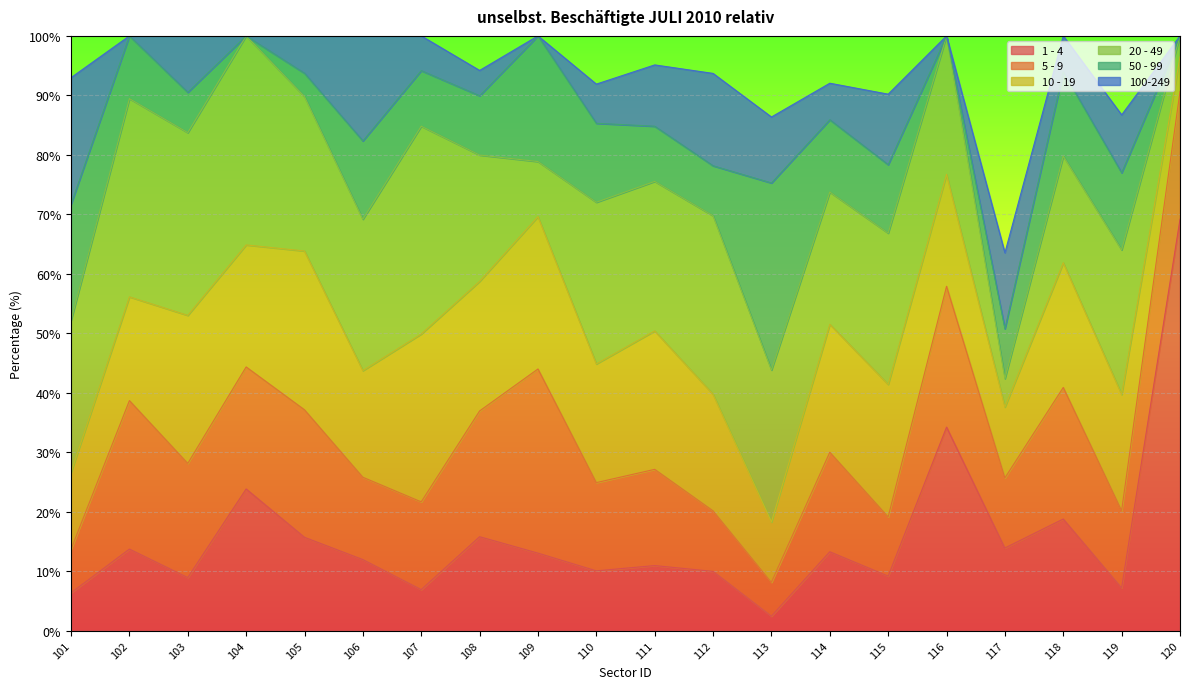

True or false: 5 - 9 and 100-249 intersect in this chart.

True